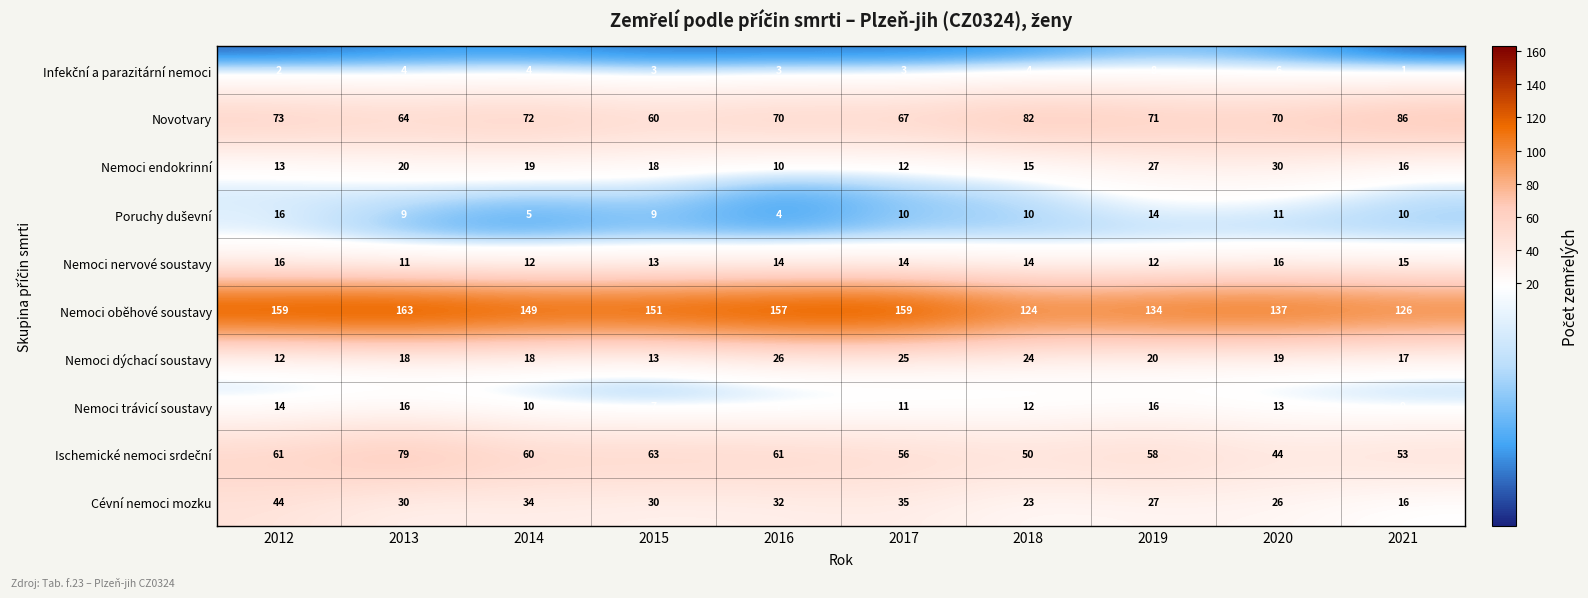

What is the spread (max minus min) of values at 2013?

159